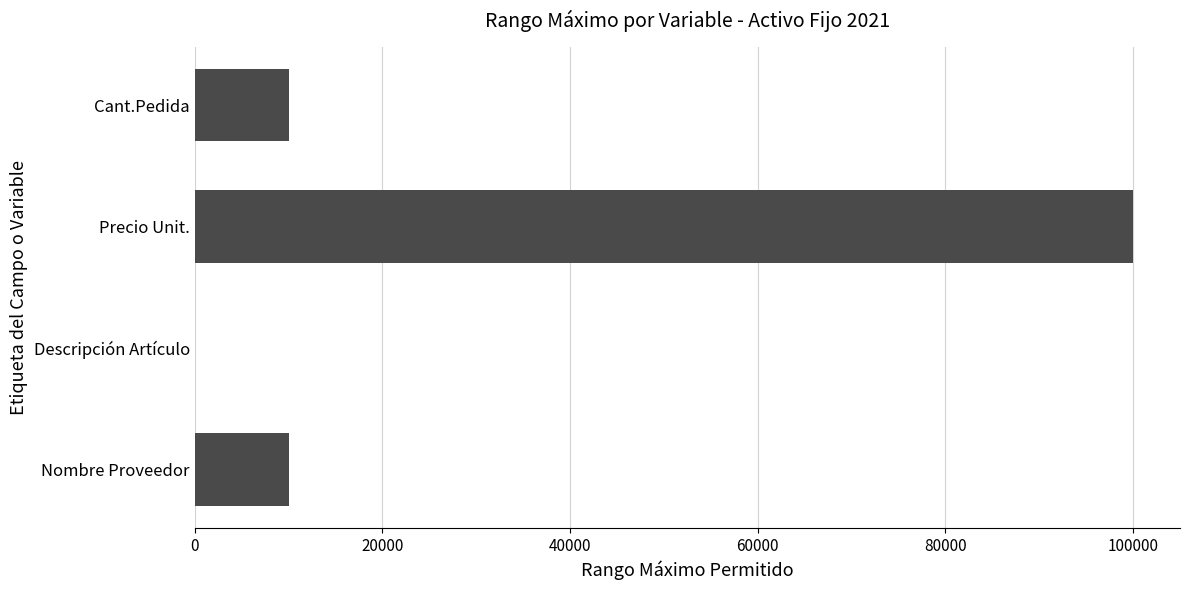

At which category does the chart reach its peak across all series?

Precio Unit.